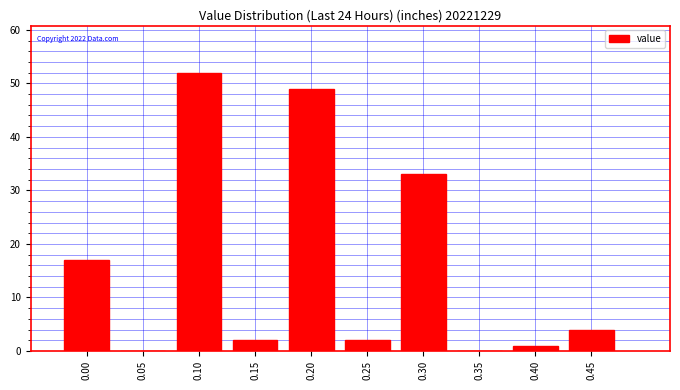

Which range on the x-axis has the tallest bar?

0.075 to 0.125